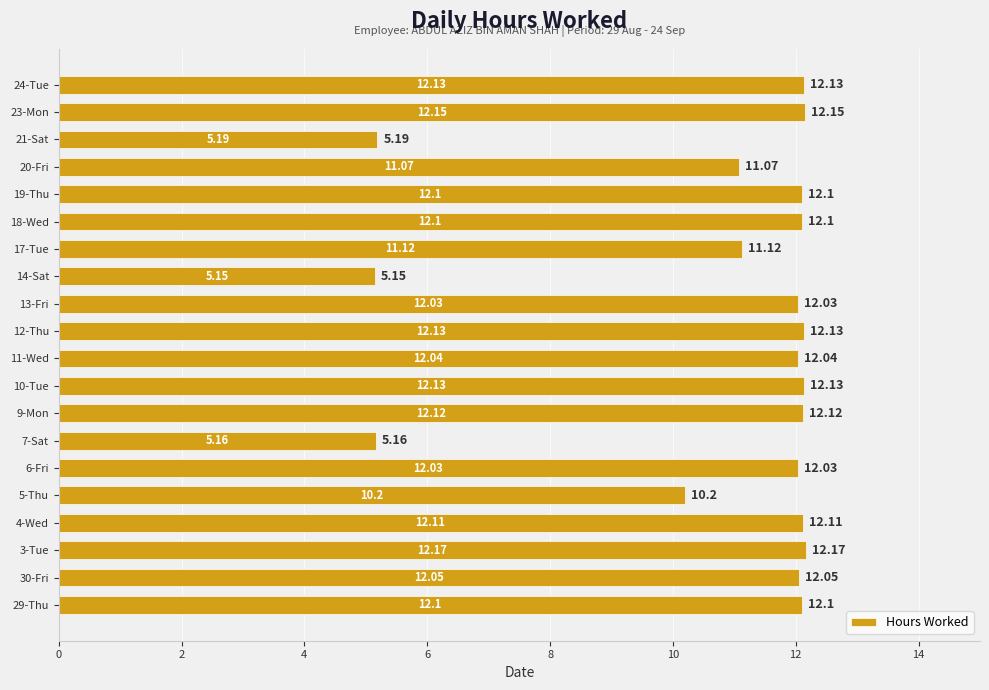

What is the ratio of the value at 20-Fri to the value at 3-Tue?

0.9